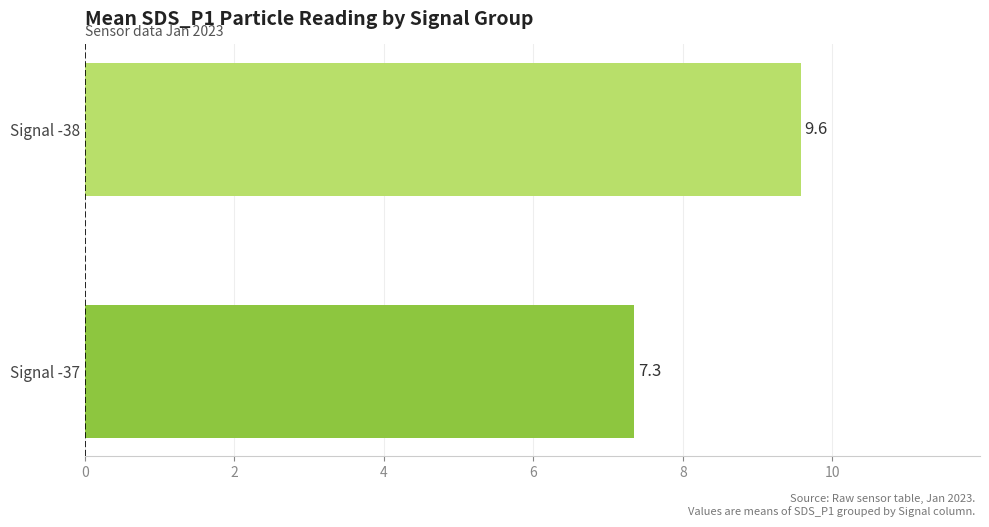

How many bars are there in total?

2